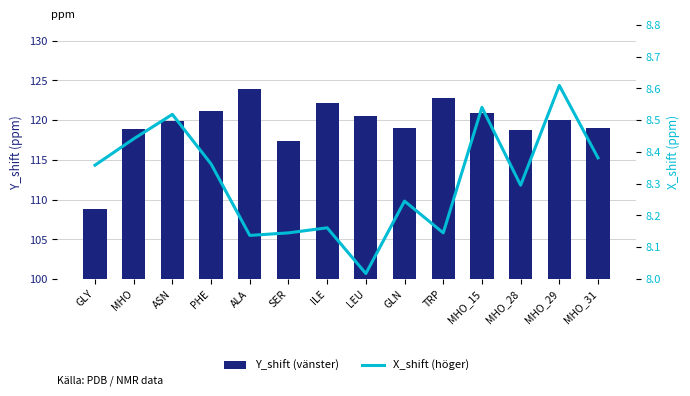

At which category is the sum across all series the highest?

ALA